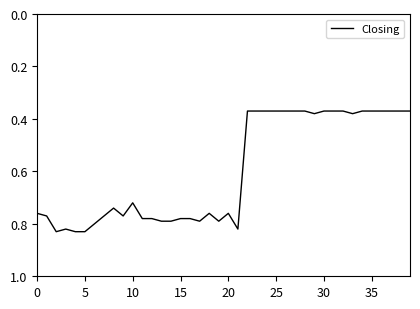

What is the difference between the maximum and minimum values?

0.5